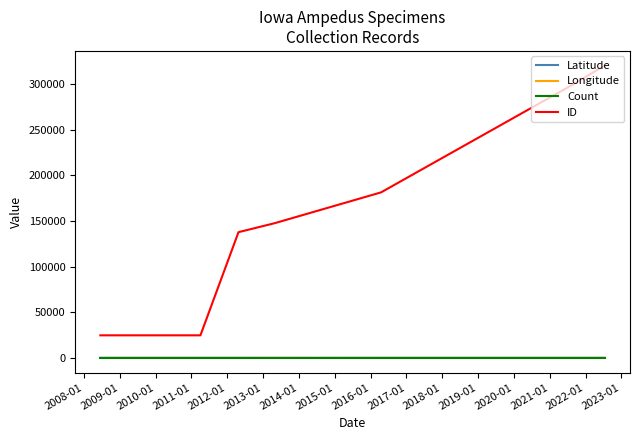

What are all the series names shown in the legend?

Latitude, Longitude, Count, ID